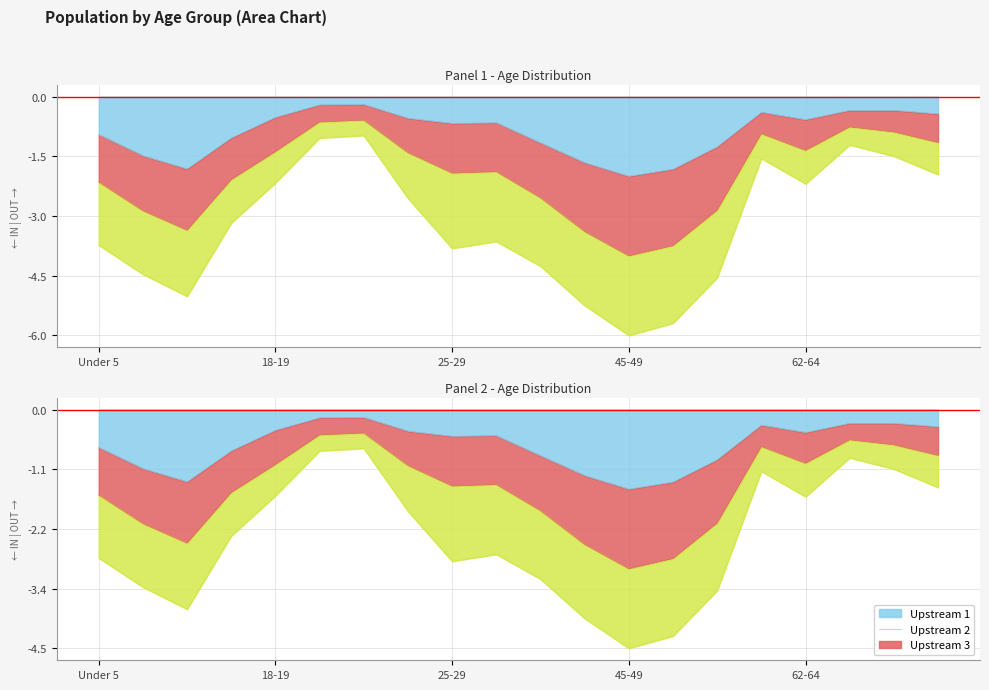

Where does the Dutchess County series first go above -3?

18-19